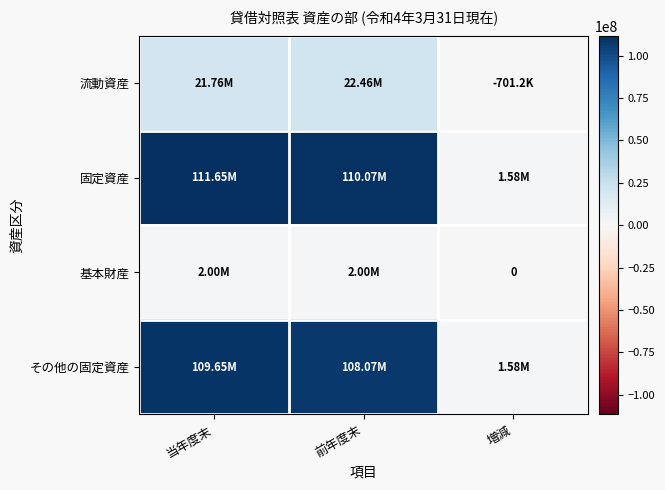

At which category is the sum across all series the highest?

当年度末